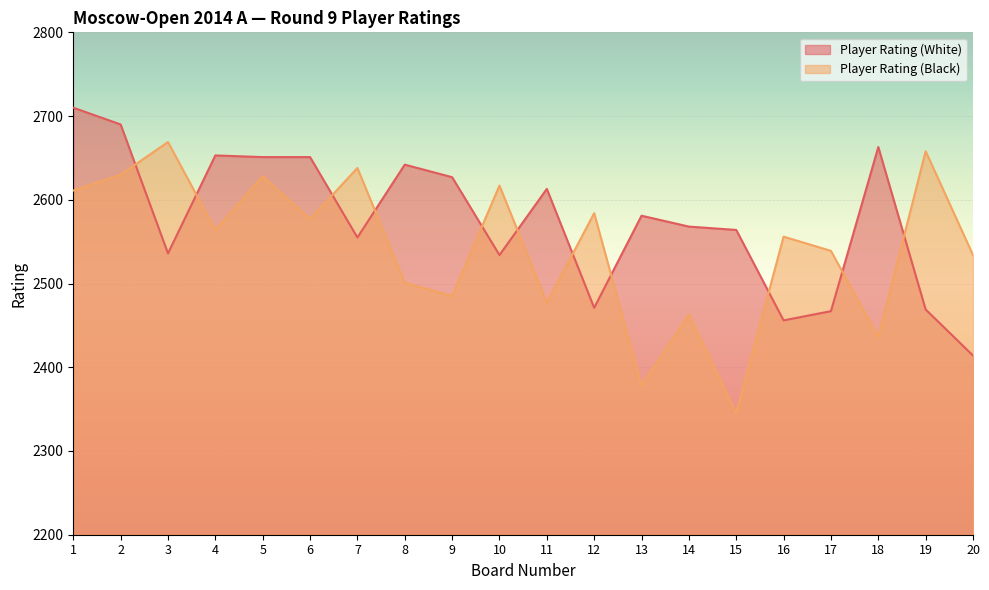

Count the number of categories in the chart.

20